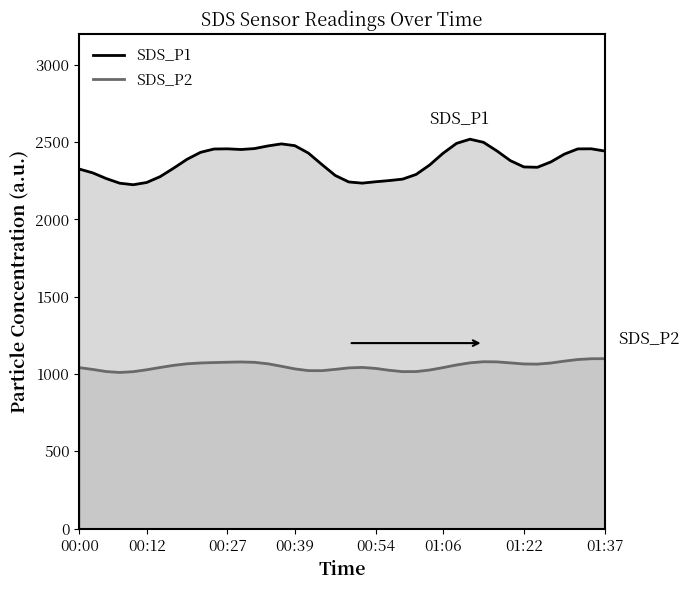

True or false: SDS_P1 and SDS_P2 cross at least once.

False